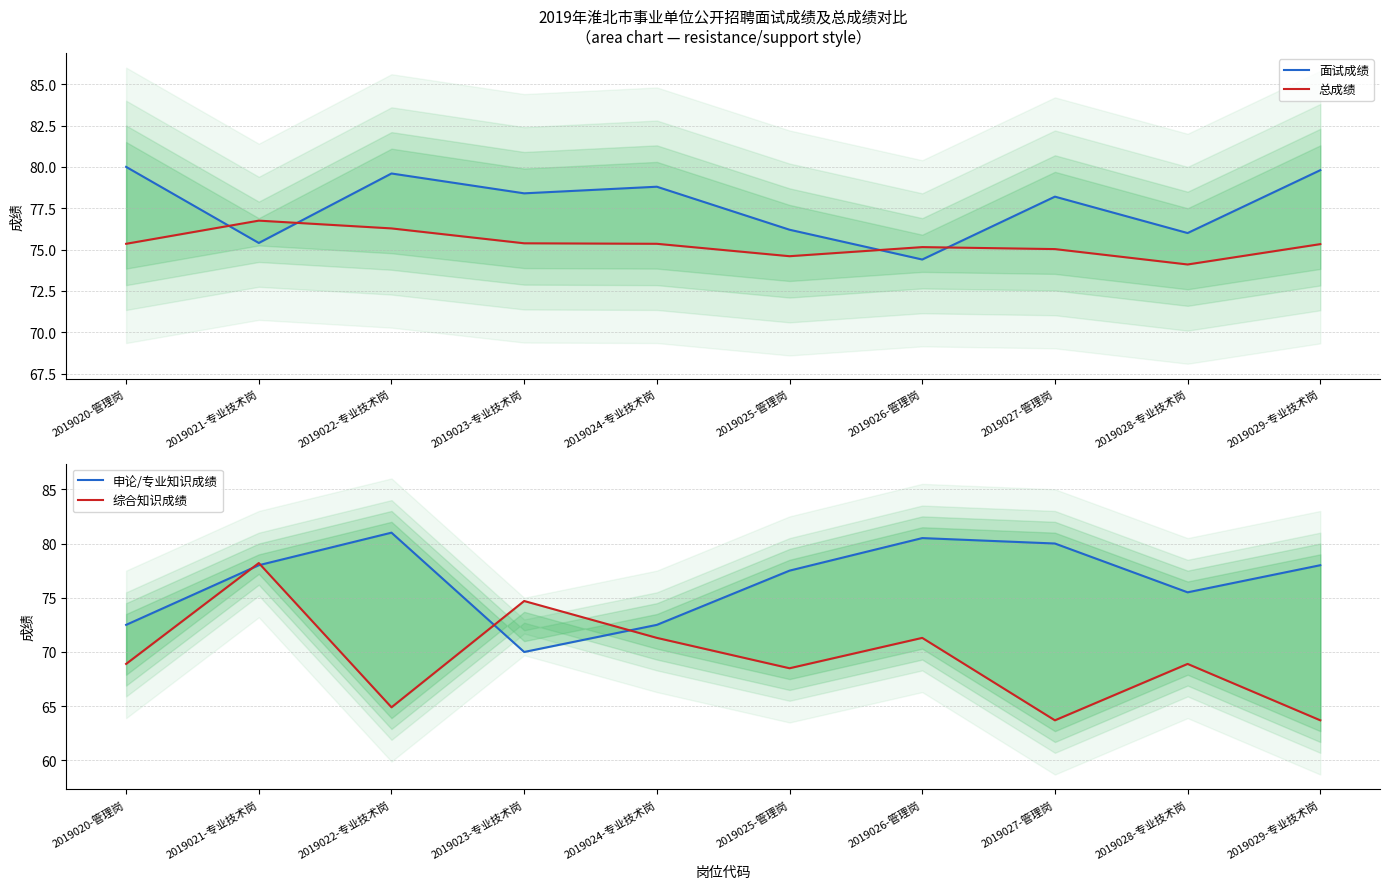

What is the difference between the highest and lowest values at 2019020-管理岗?

11.1